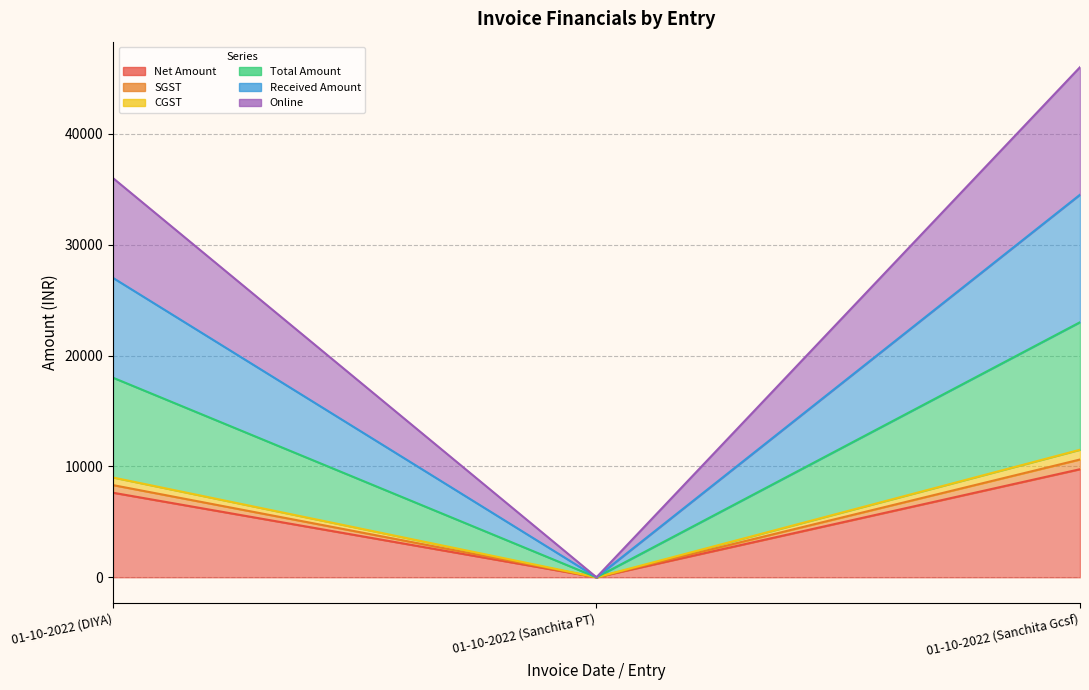

The value of Total Amount at 01-10-2022 (Sanchita PT) is 0.0. True or false?

True